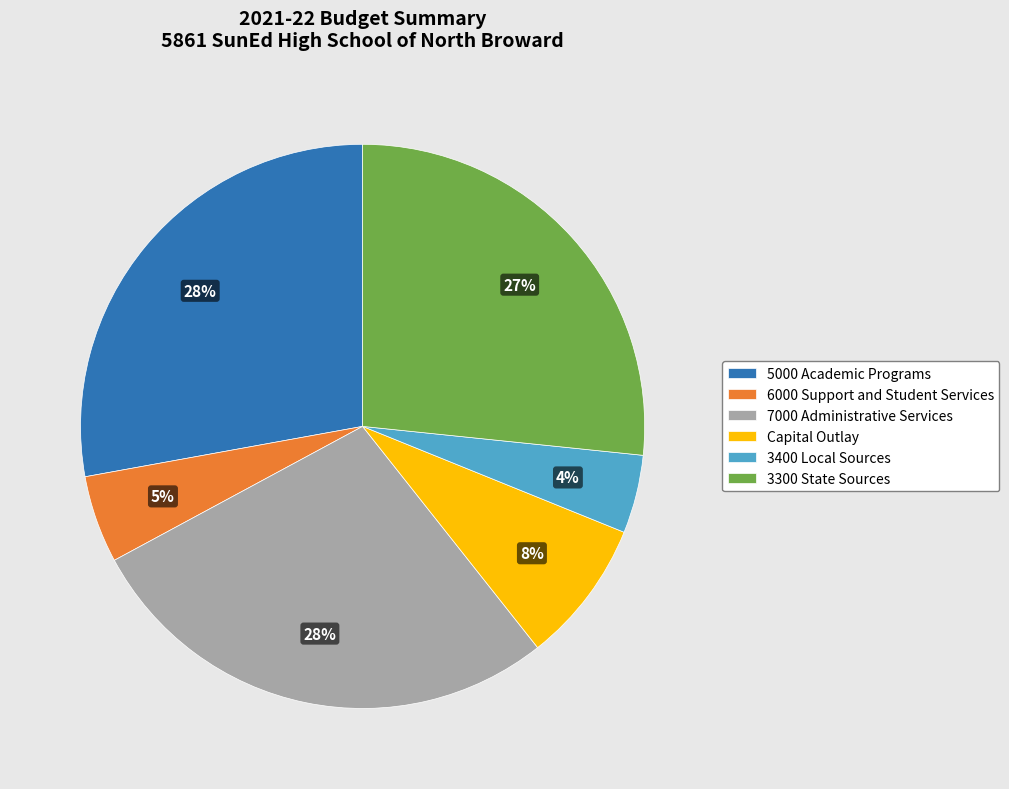

Count the number of slices in the pie.

6